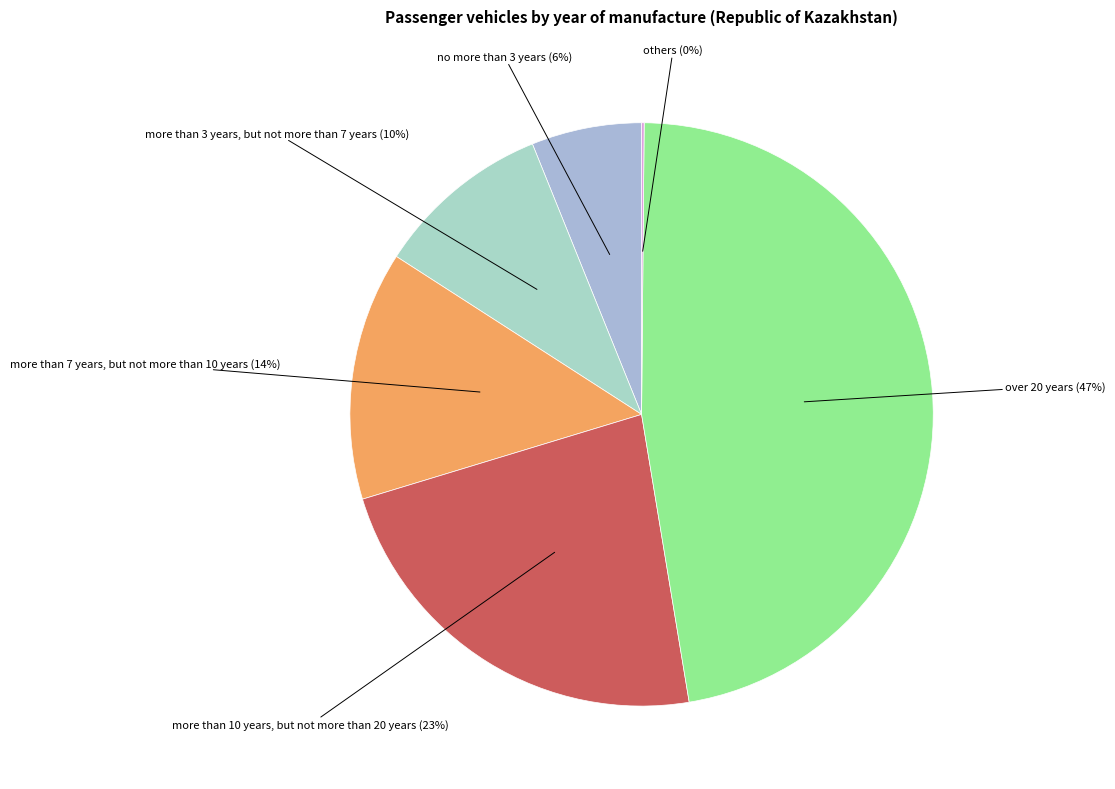

The more than 10 years, but not more than 20 years slice represents 23% of the pie. True or false?

True